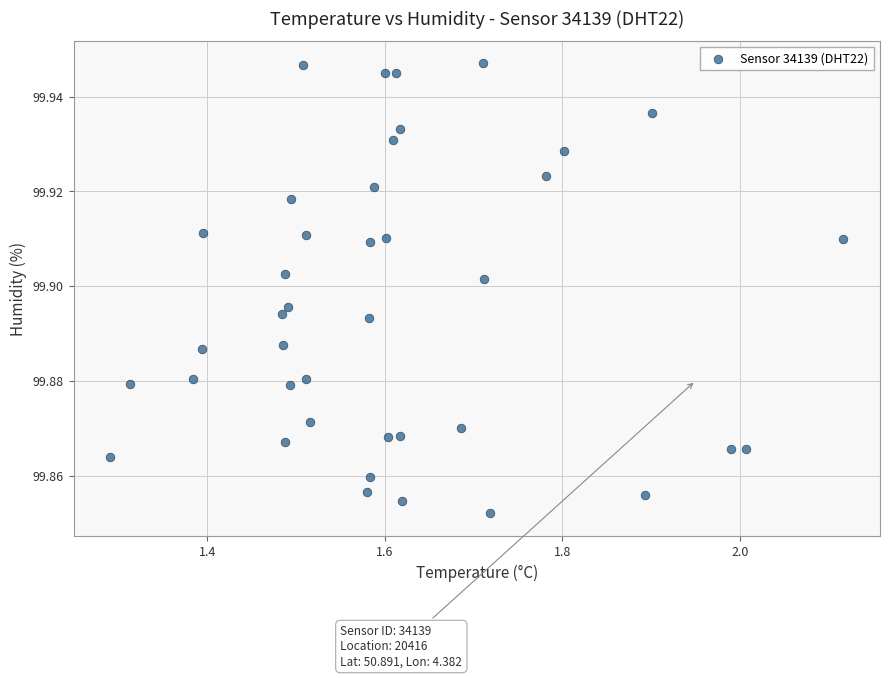

What is the range of X values (max minus min)?

0.8